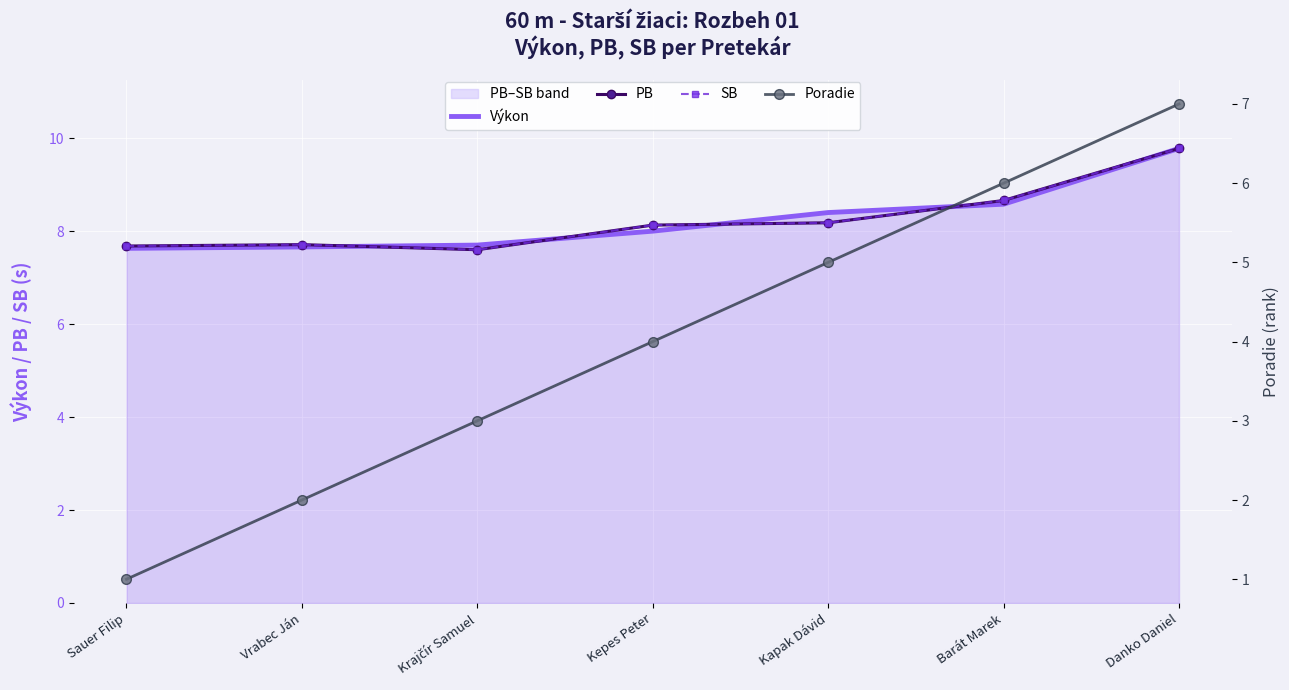

Reading left to right, list all the values displayed in this chart.

Výkon: 7.6	7.7	7.7	8.0	8.4	8.6	9.8
PB: 7.7	7.7	7.6	8.1	8.2	8.7	9.8
SB: 7.7	7.7	7.6	8.1	8.2	8.7	9.8
Poradie: 1.0	2.0	3.0	4.0	5.0	6.0	7.0